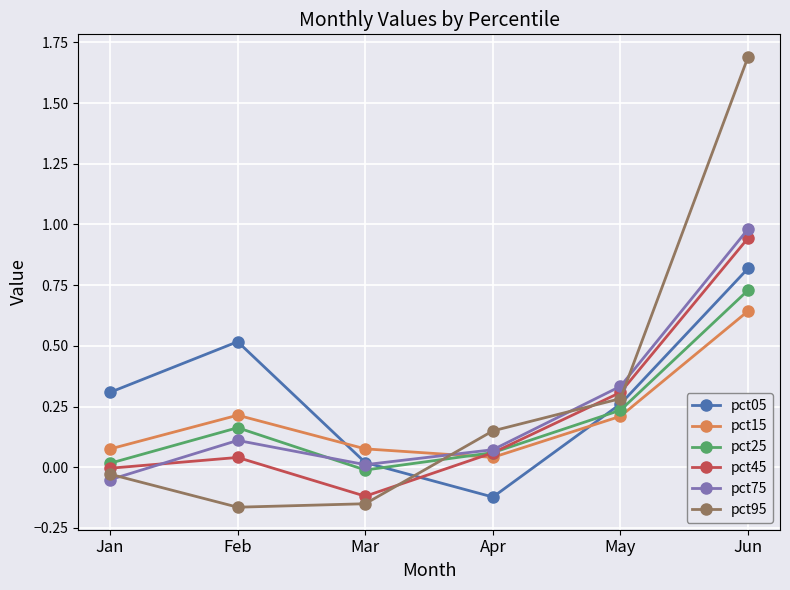

True or false: pct75 and pct95 intersect in this chart.

True